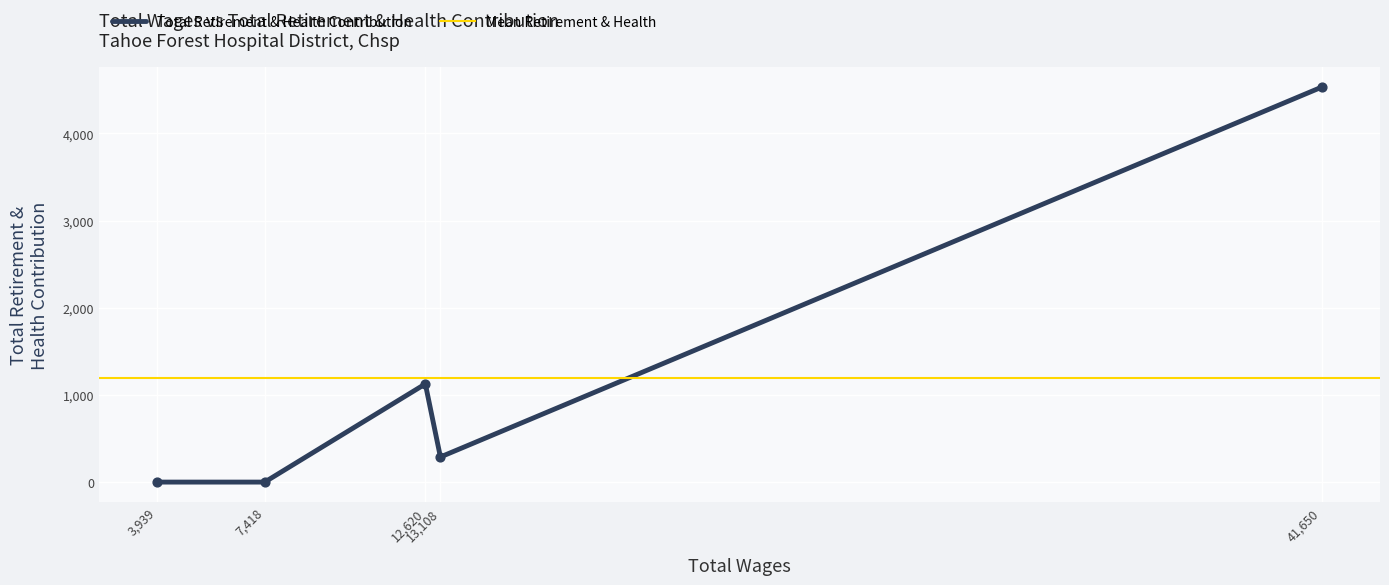

Between 13108.0 and 3939.0, which is larger?

13108.0